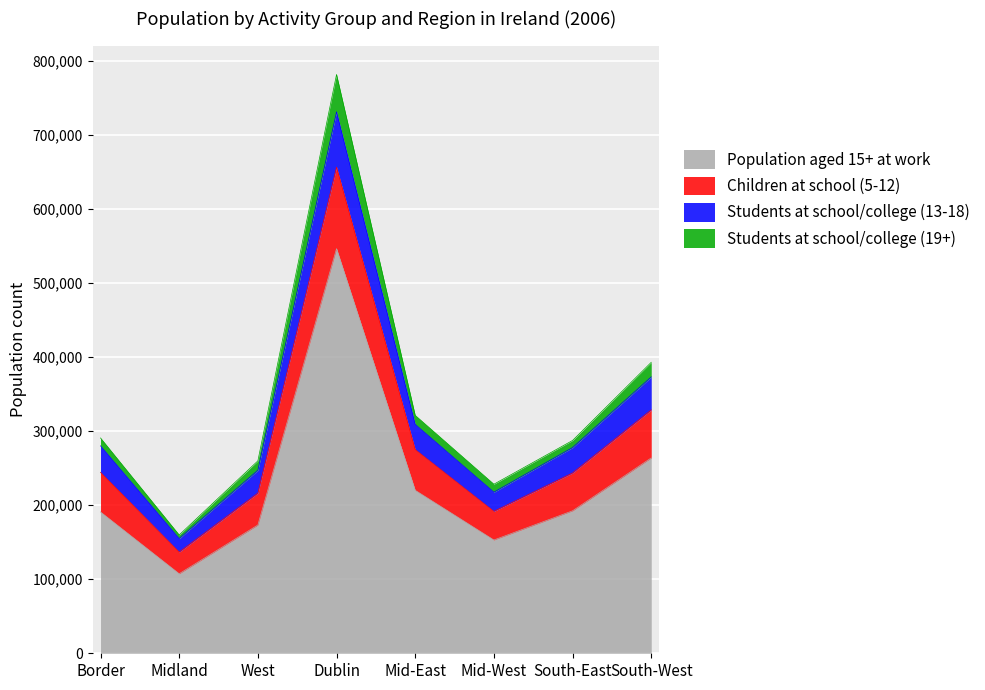

The Population aged 15+ at work series shows 713251 at Dublin. True or false?

False